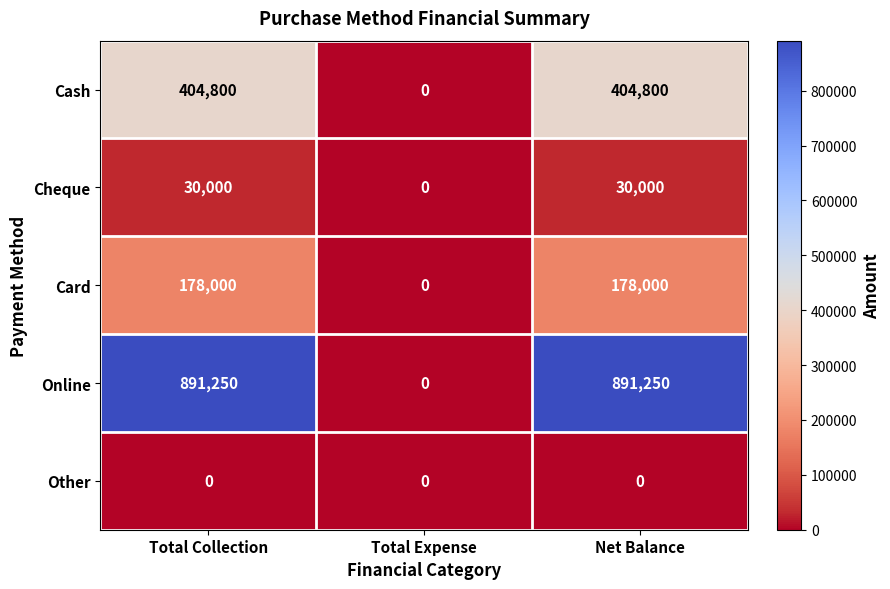

What is the total value across all series at Net Balance?

1504050